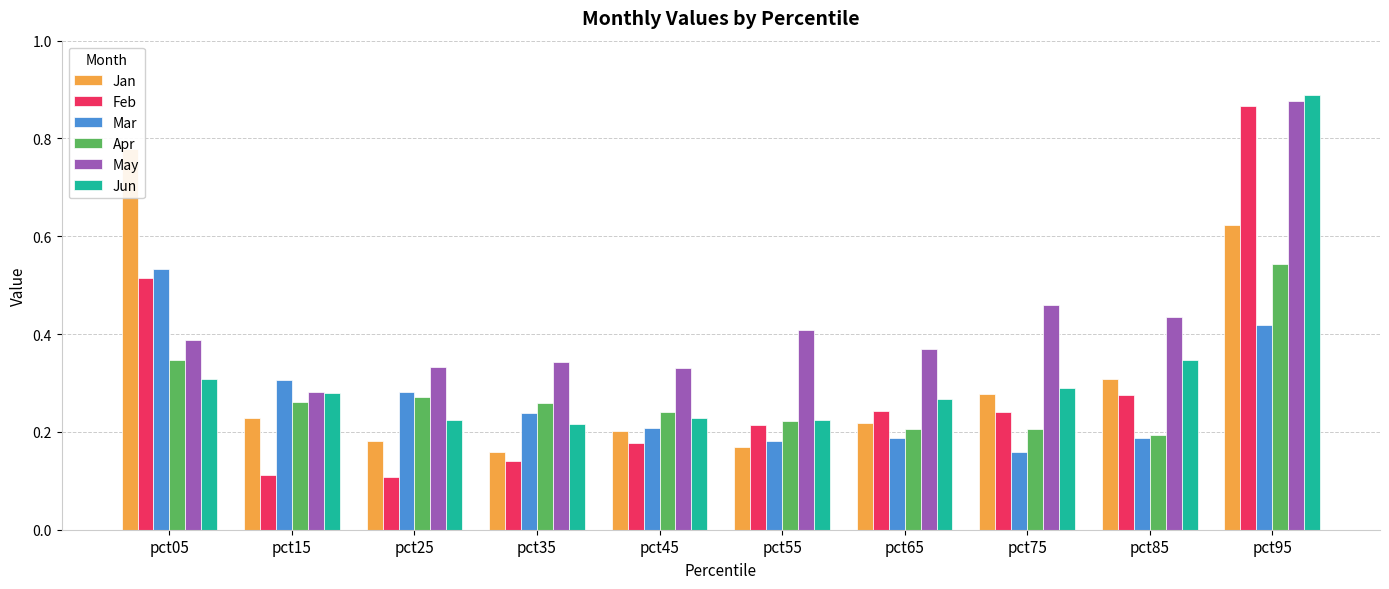

What is the difference between the second highest and minimum values in the Jun series?

0.1